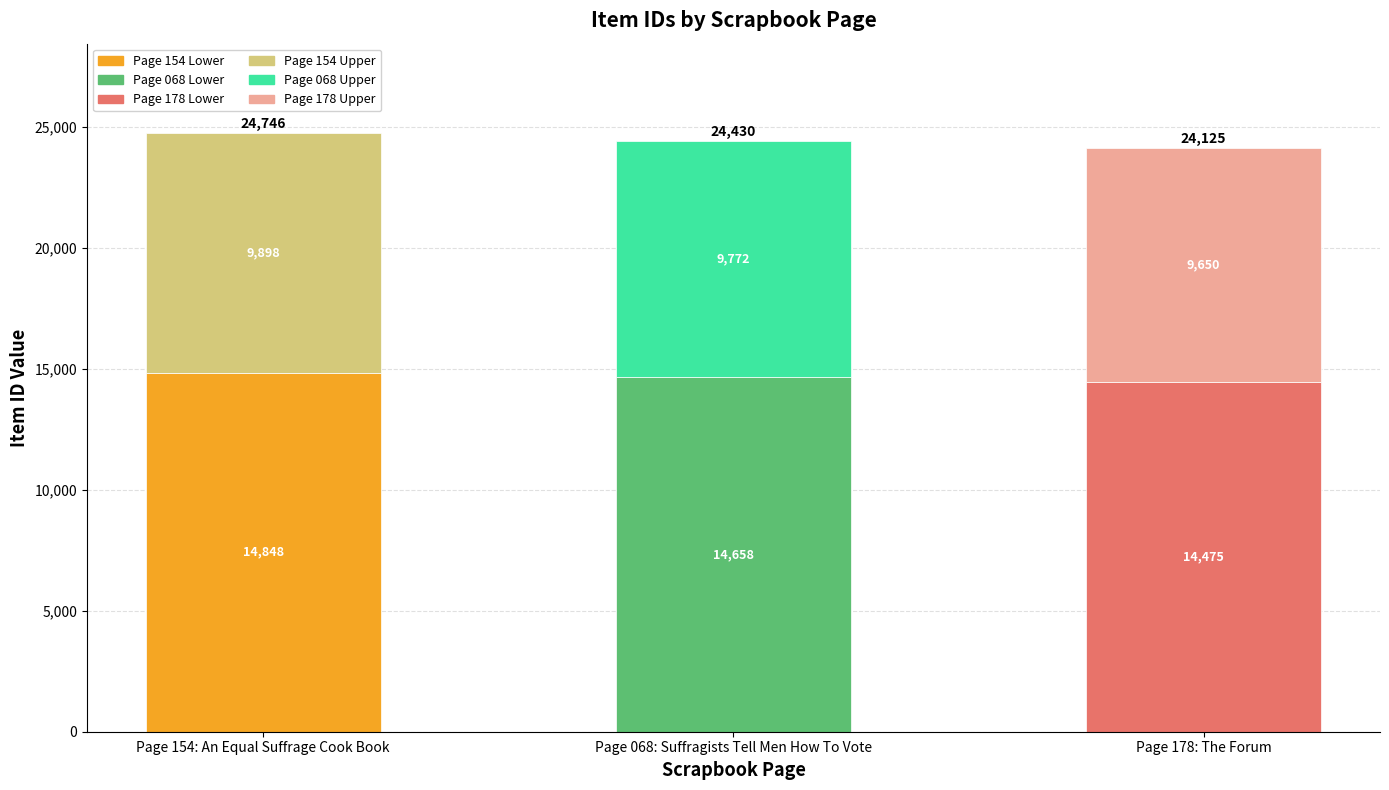

At which category is the sum across all series the highest?

Page 154: An Equal Suffrage Cook Book